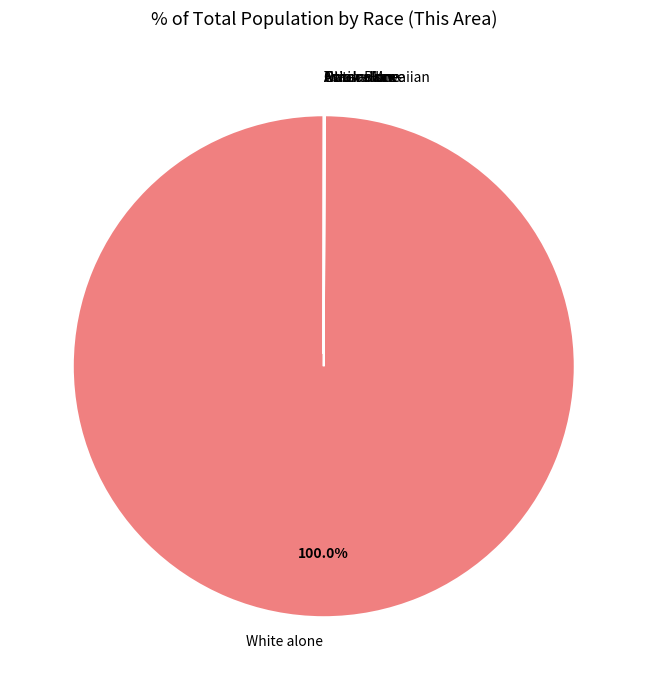

Does any single category account for the majority?

Yes